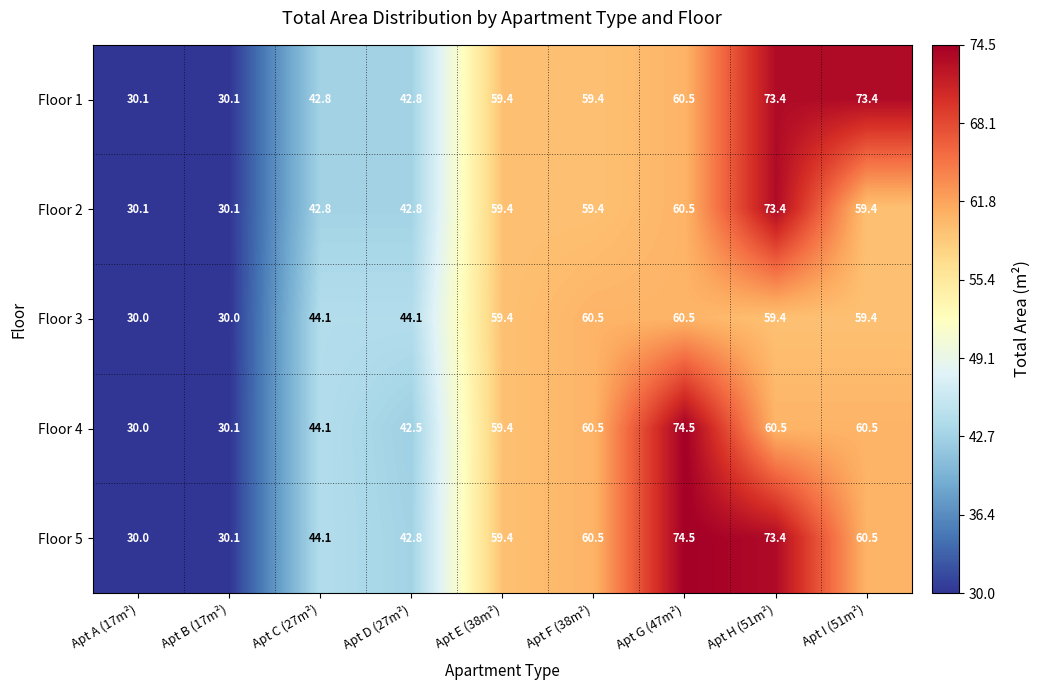

The Floor 5 series shows 40.6 at Apt B (17m²). True or false?

False